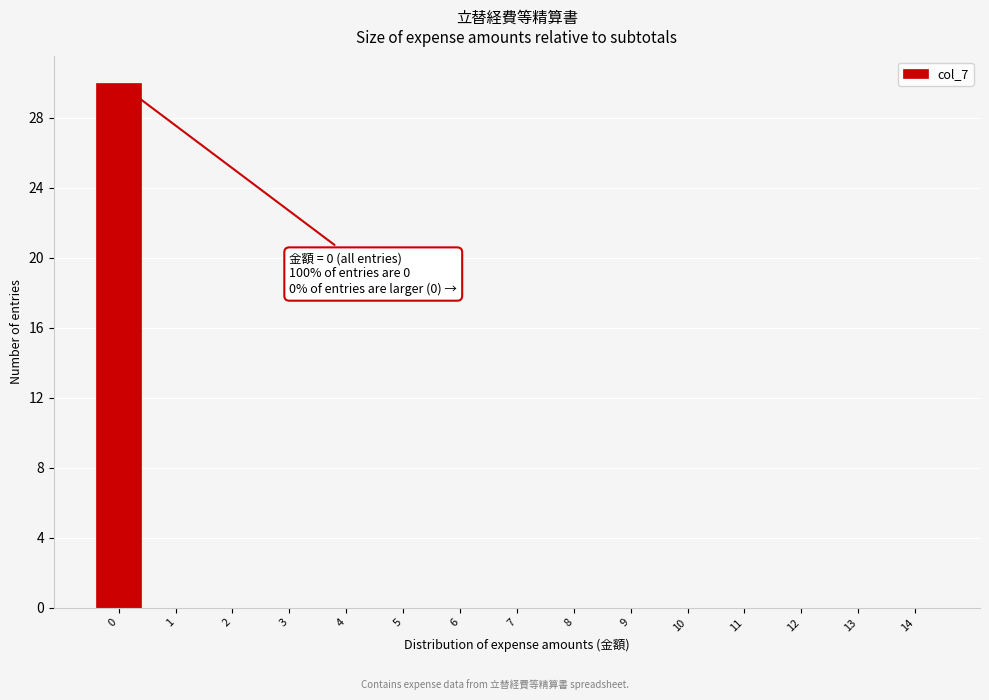

What is the maximum value shown in the chart?

30